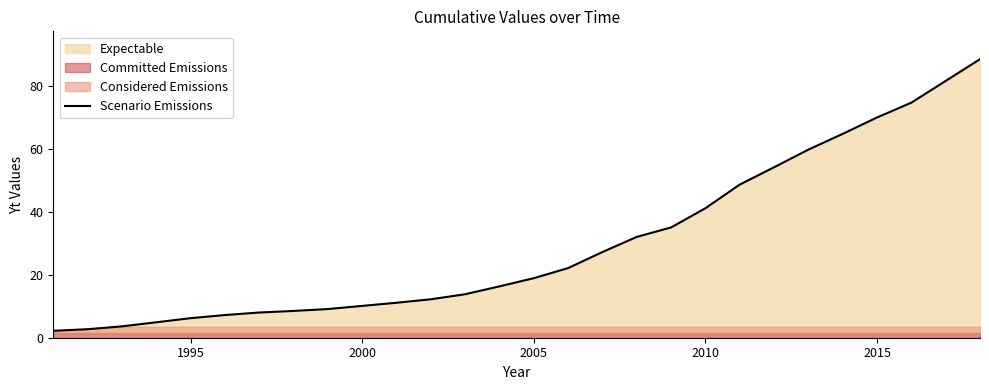

The value of Scenario Emissions at 2000 is 17.8. True or false?

False